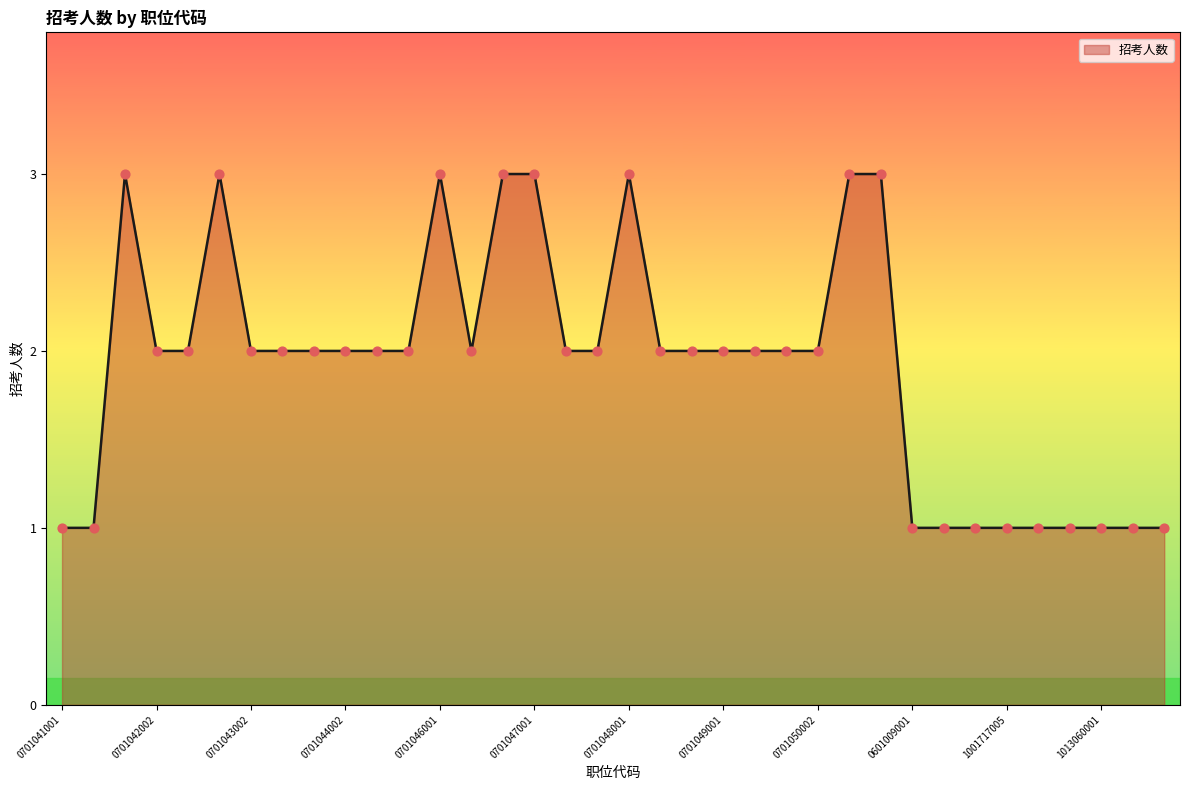

What is the maximum value shown in the chart?

3